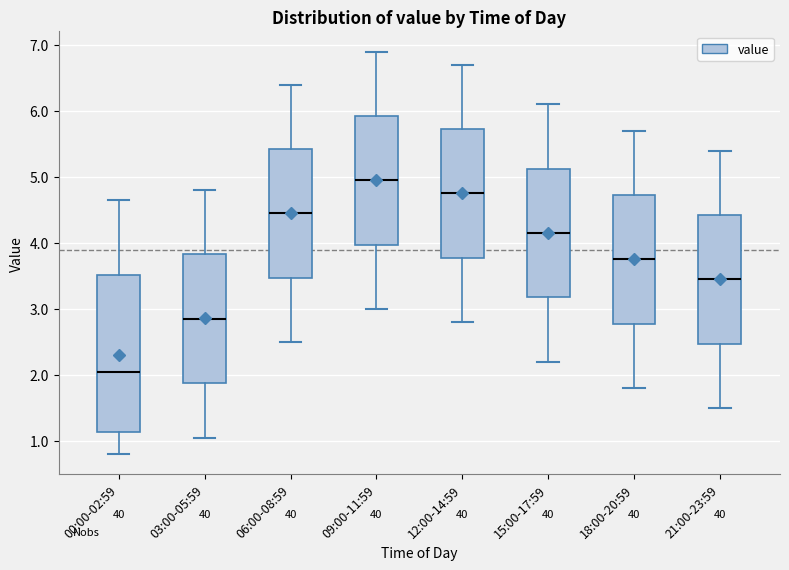

Which box's median line is the lowest?

00:00-02:59